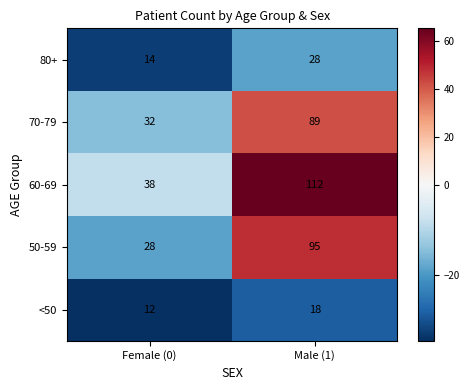

Rank the series by their maximum value, from lowest to highest.

<50, 80+, 70-79, 50-59, 60-69